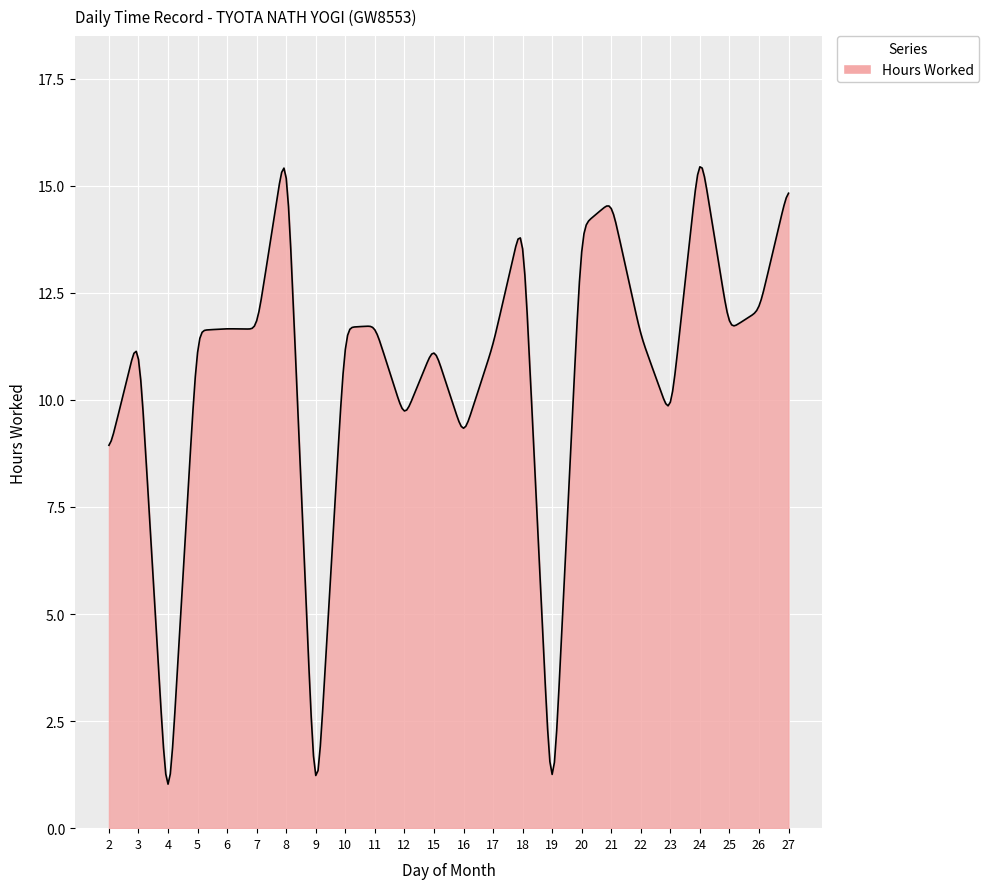

What is the smallest value displayed?

1.0